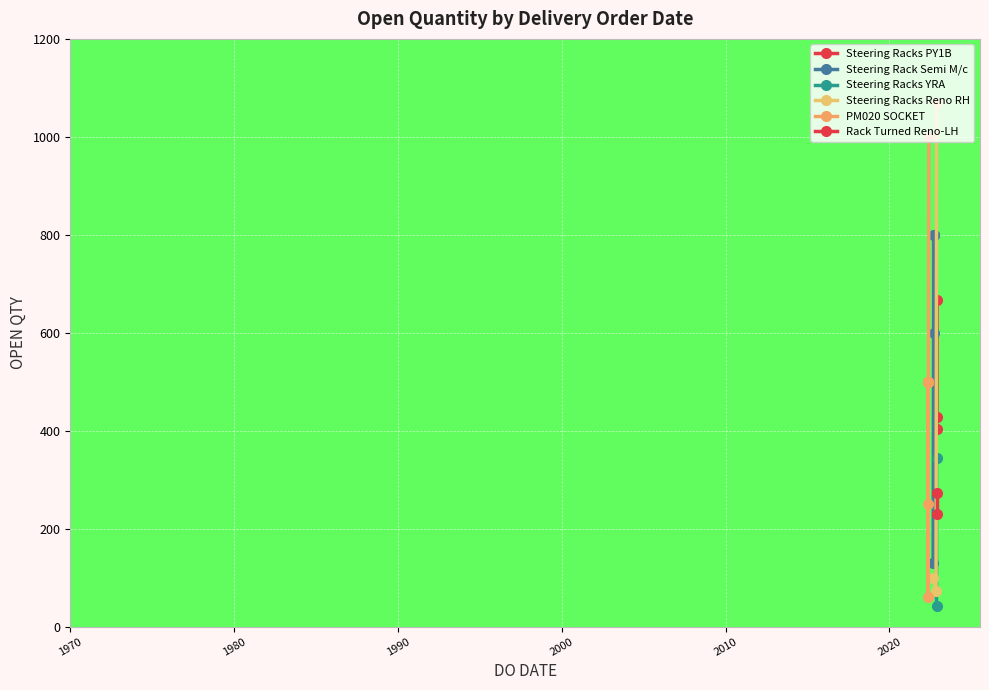

Reading left to right, what are all the values shown in this chart?

429	667	403	129	600	800	800	800	43	344	100	73	1070	1000	500	500	500	250	500	500	500	61	273	231